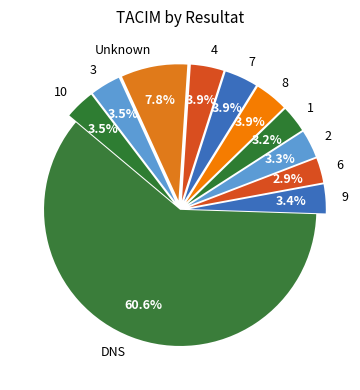

What percentage is NOT represented by 7?

96.1%